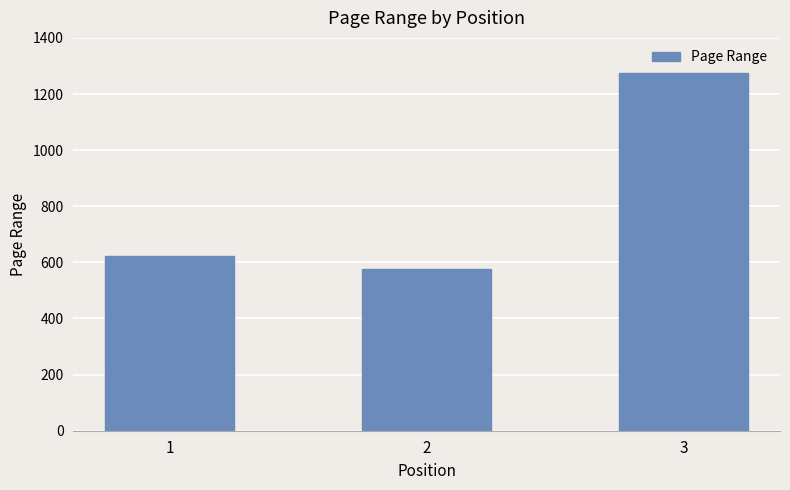

Which label corresponds to the smallest value in the chart?

2